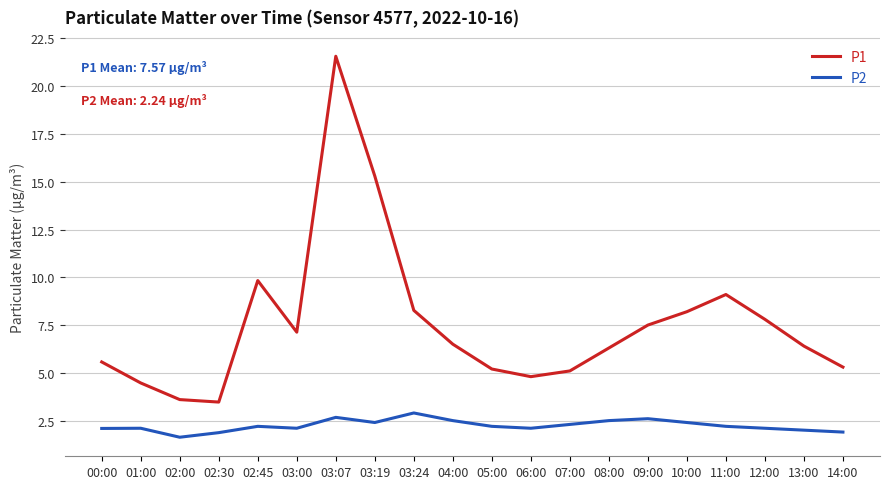

What is the difference between the maximum and minimum values in the P1 series?

18.1